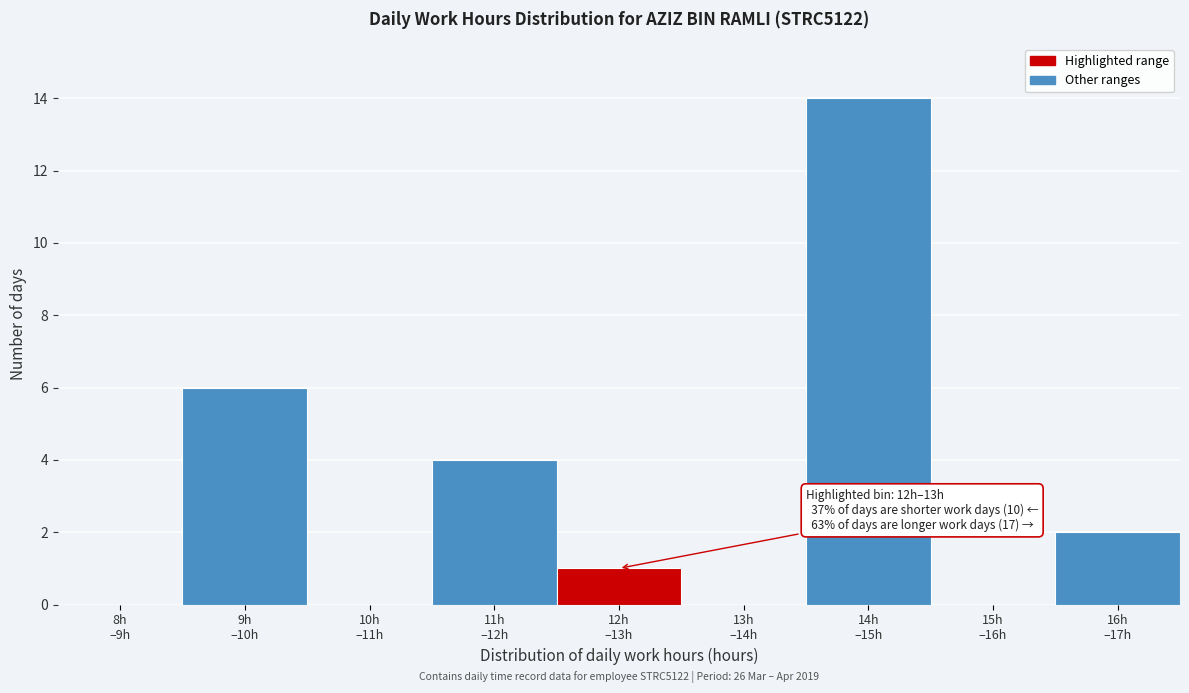

What is the sum of all values?

27